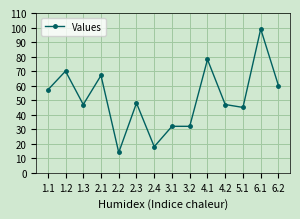

What is the difference between the maximum and minimum values?

85